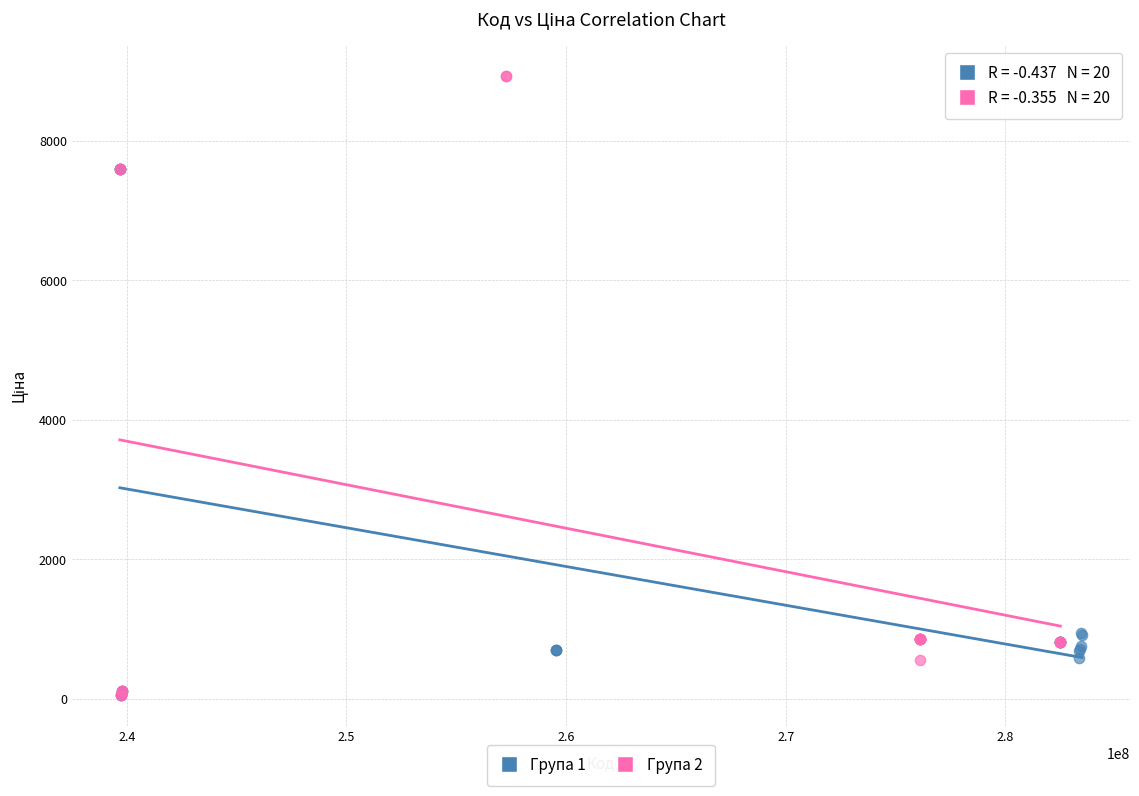

Which series contains the highest Y value?

Група 2